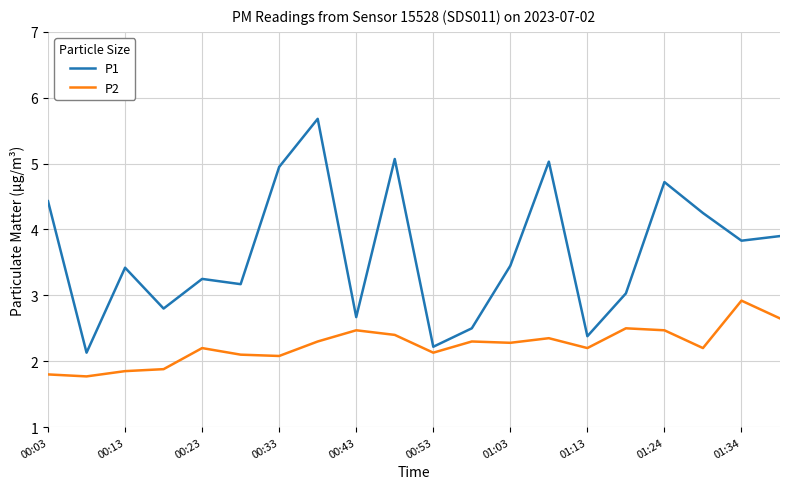

How many interior local valleys does the P1 series have?

7